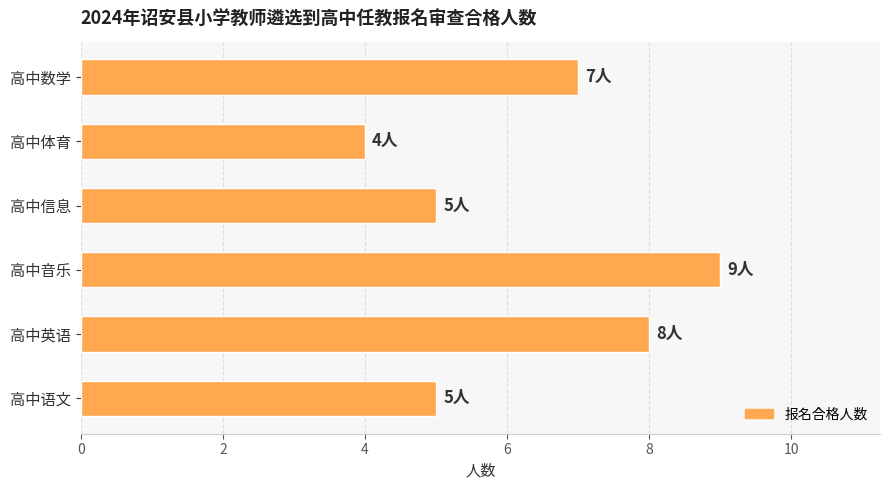

What is the smallest value displayed?

4